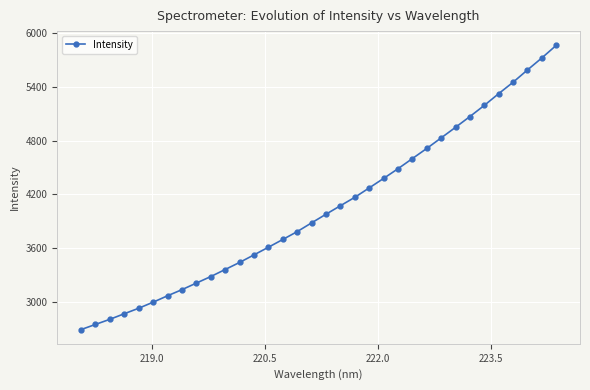

What is the value of the 27th point from the left?

4948.5